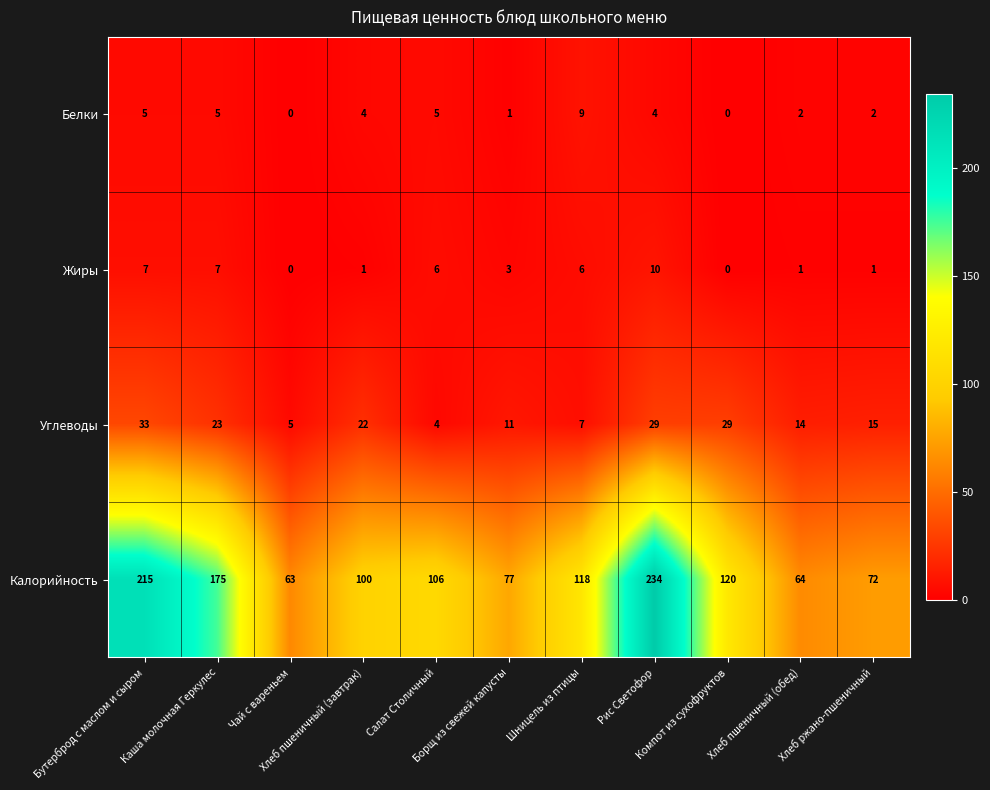

Which series has the widest spread of values?

Калорийность